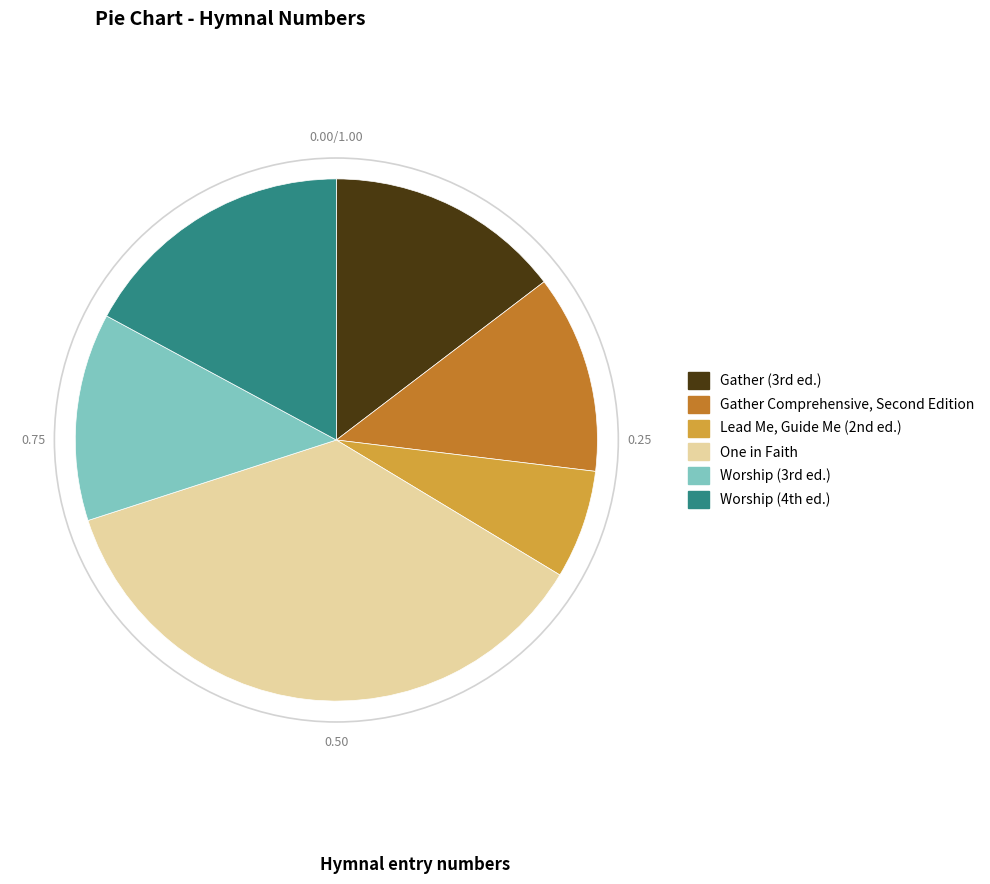

How many segments does this pie chart have?

6